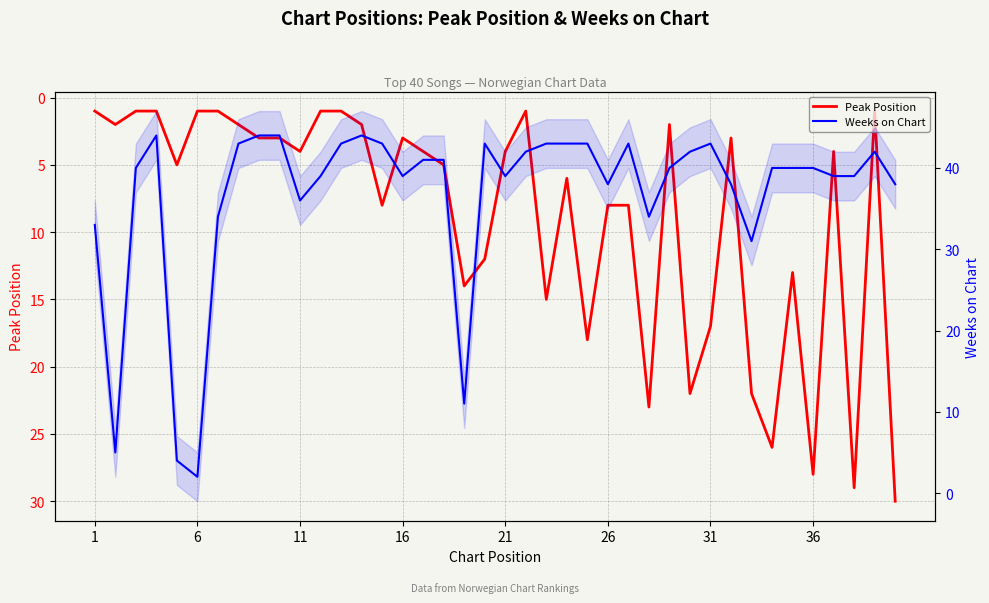

Which series has the largest range (max minus min)?

Weeks on Chart